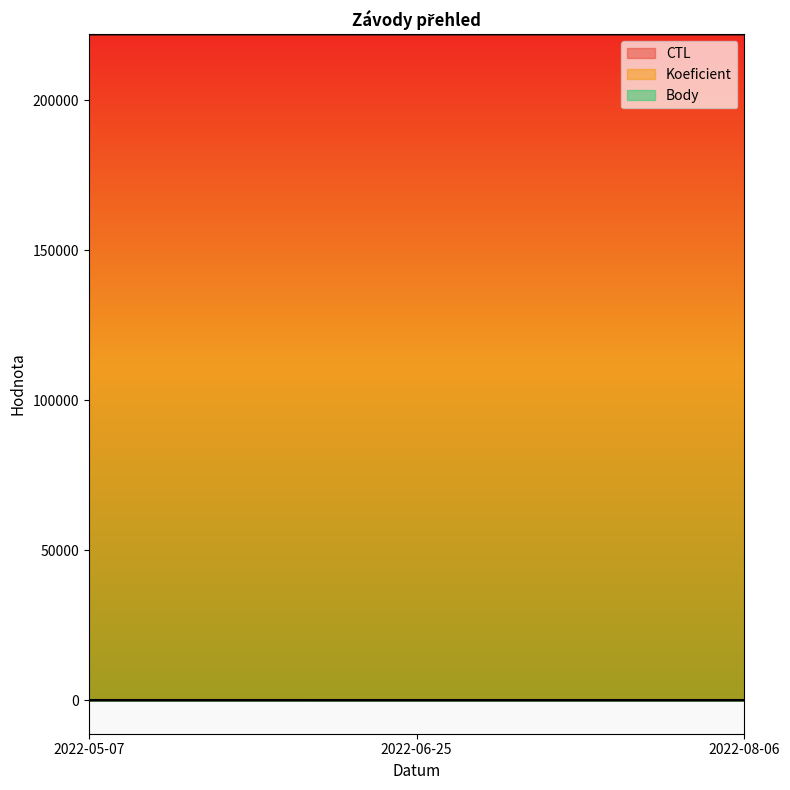

At which label does CTL reach its peak?

2022-08-06